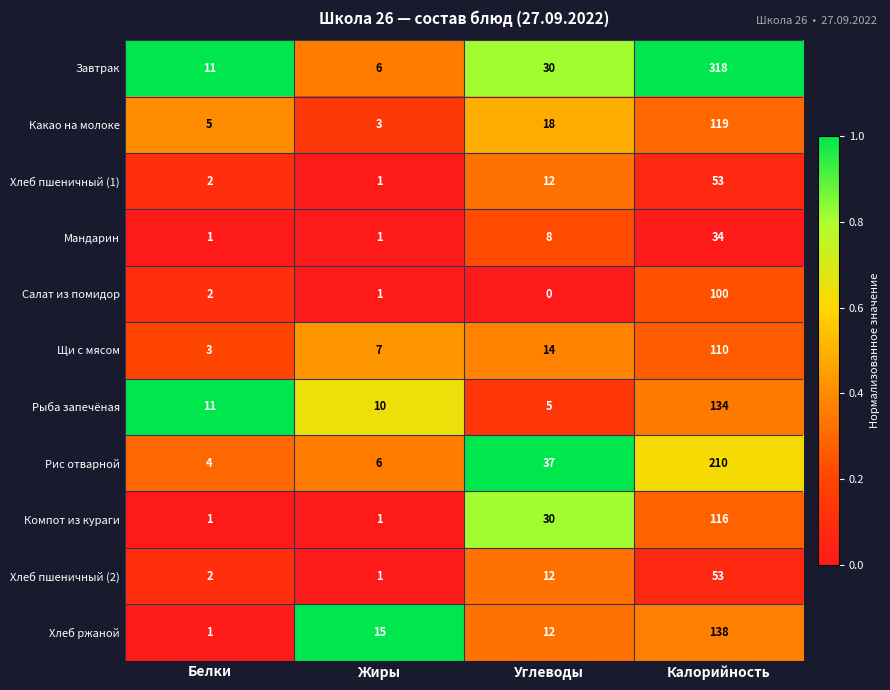

Which category has the highest value in the Щи с мясом series?

Калорийность